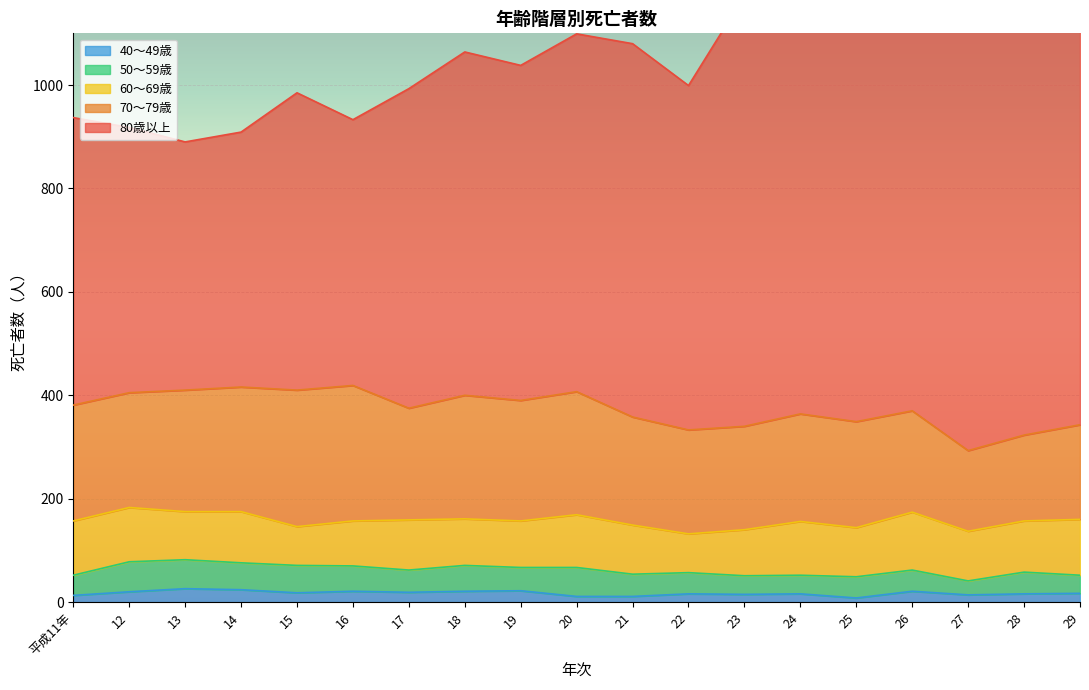

What is the spread (max minus min) of values at 28?

1165